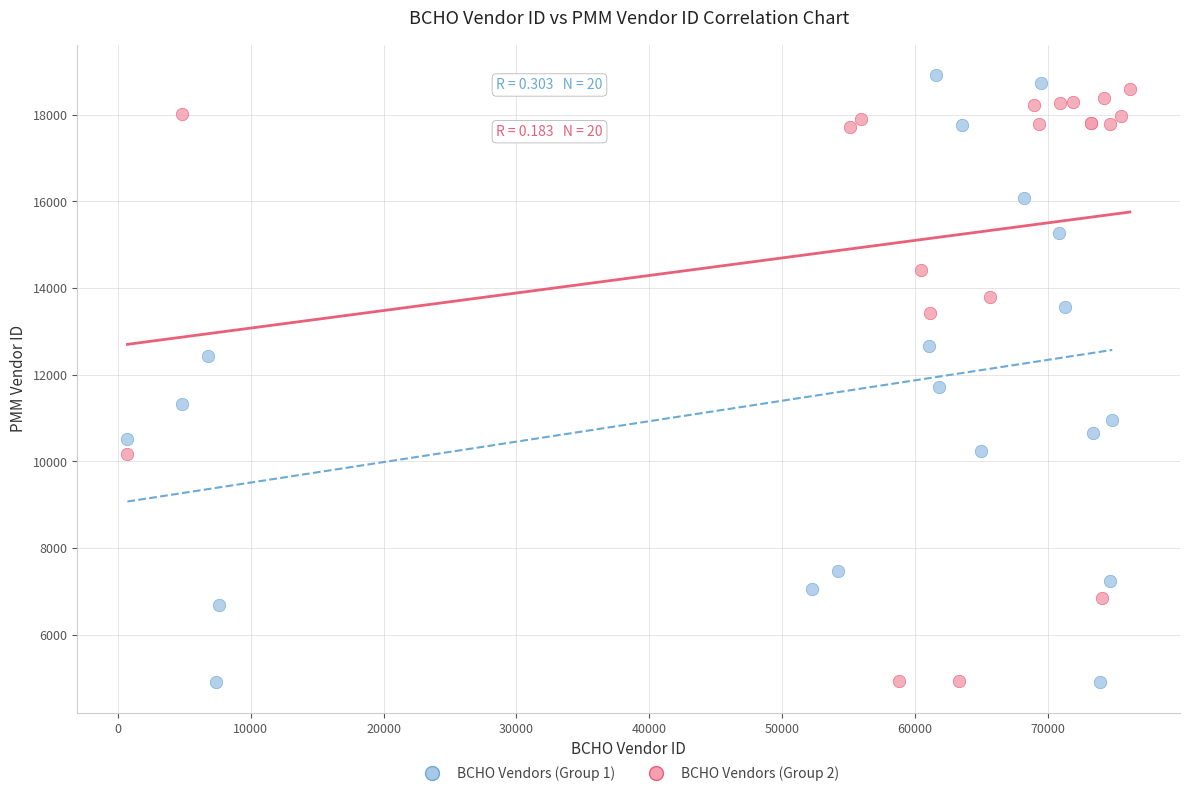

Which series has the largest Y range (max minus min)?

BCHO Vendors (Group 1)